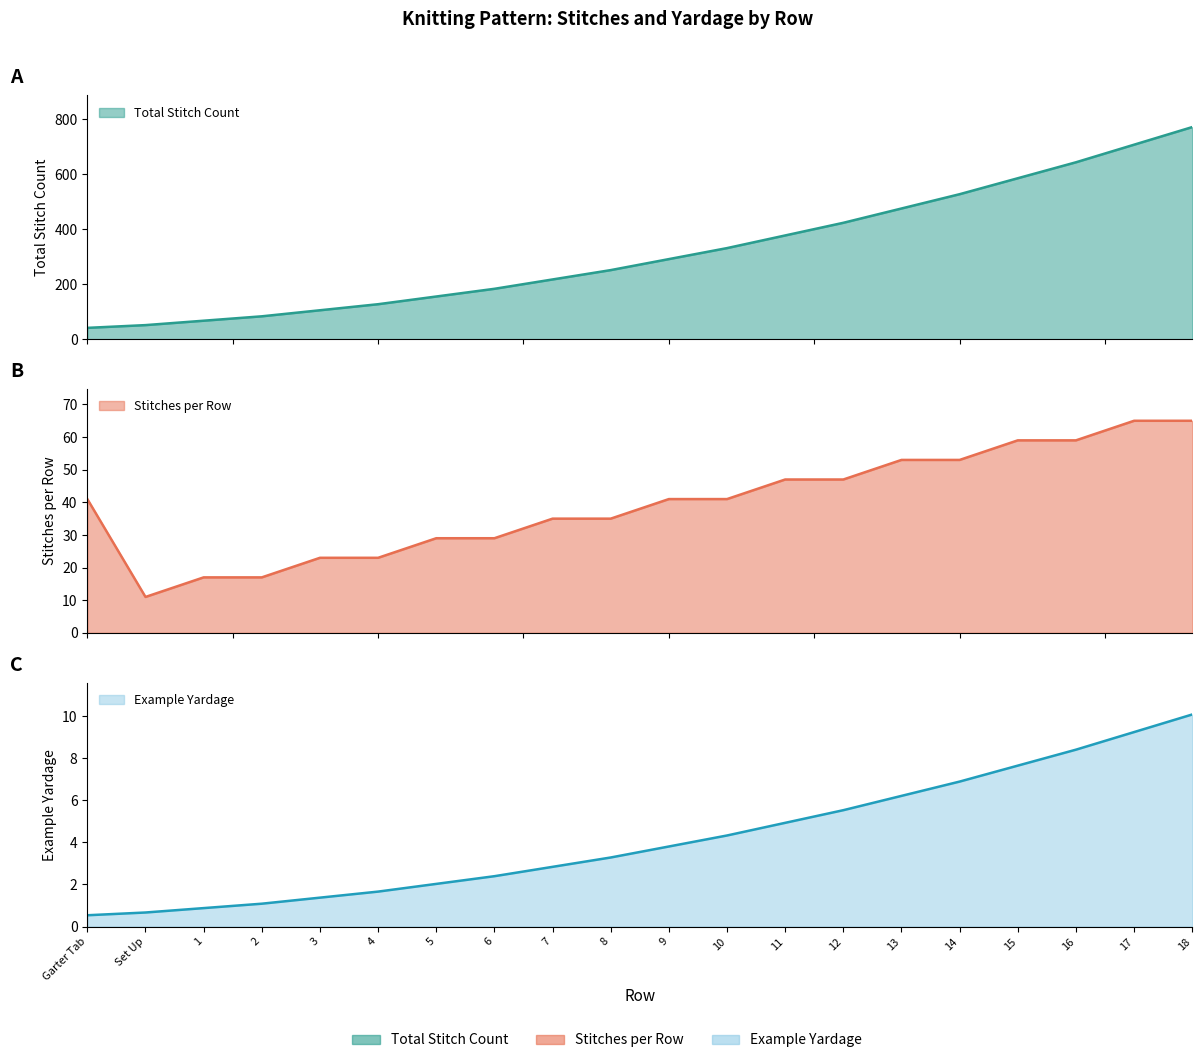

True or false: Total Stitch Count has more than 1 interior local peaks.

False